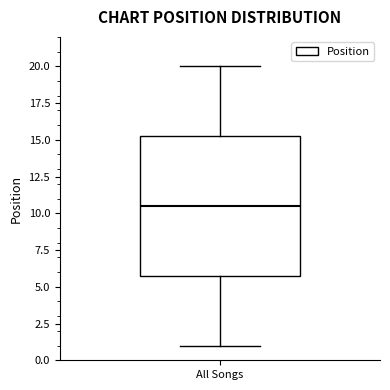

Where does the upper whisker of the box for All Songs end on the y-axis? The values are not printed on the chart, so give them approximately, as read against the axis.

20.0